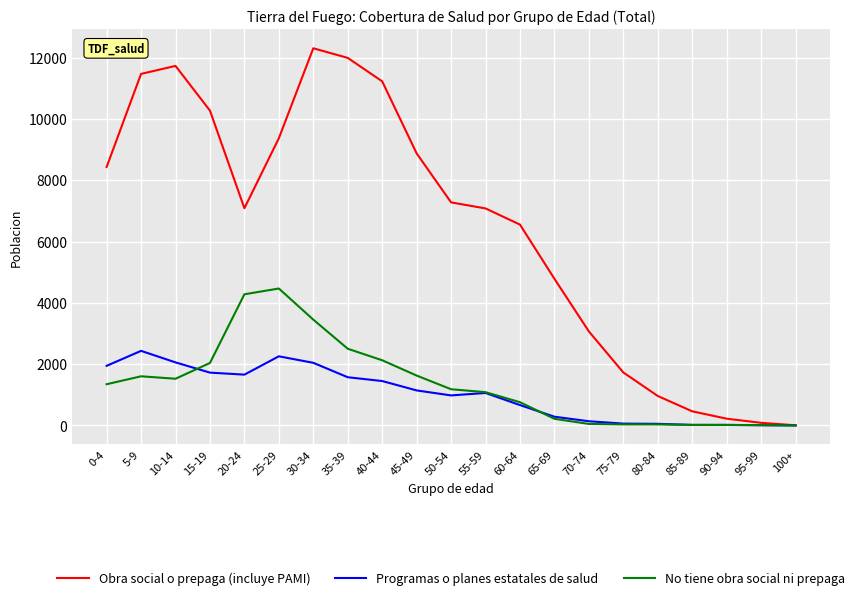

At which label is Obra social o prepaga (incluye PAMI) closest to 6157?

60-64